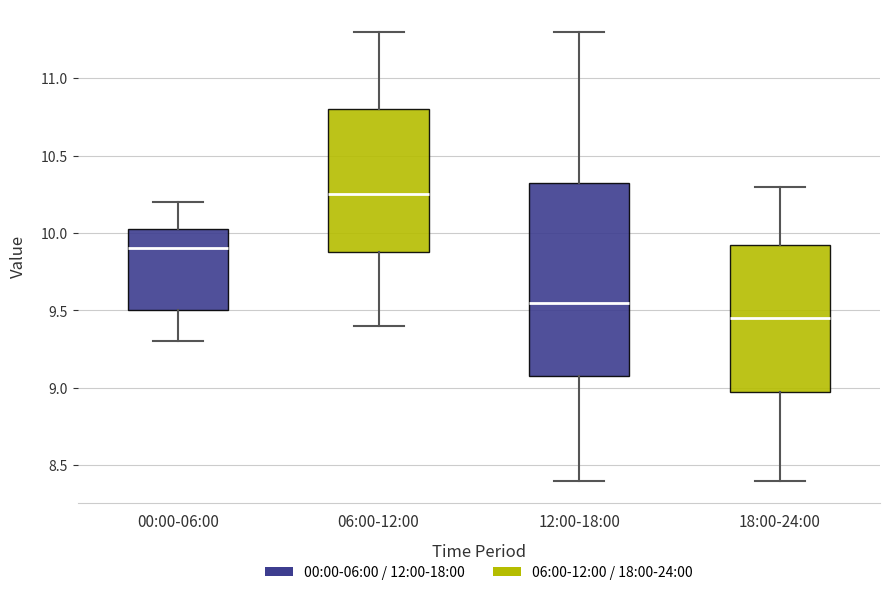

Comparing the boxes themselves (not the whiskers), which one is the tallest?

12:00-18:00